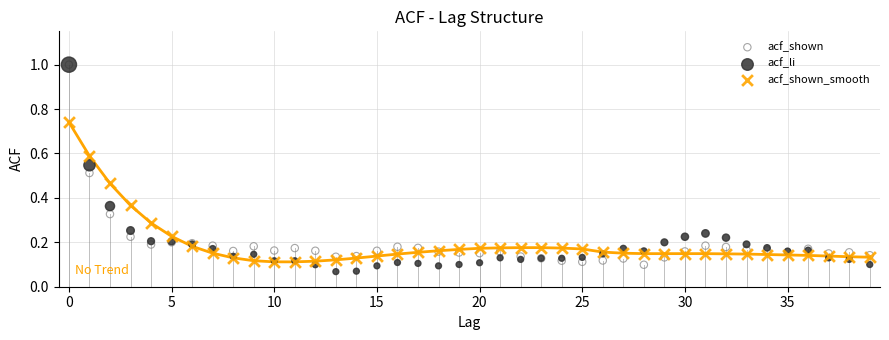

What are all the series names shown in the legend?

acf_shown, acf_li, acf_shown_smooth